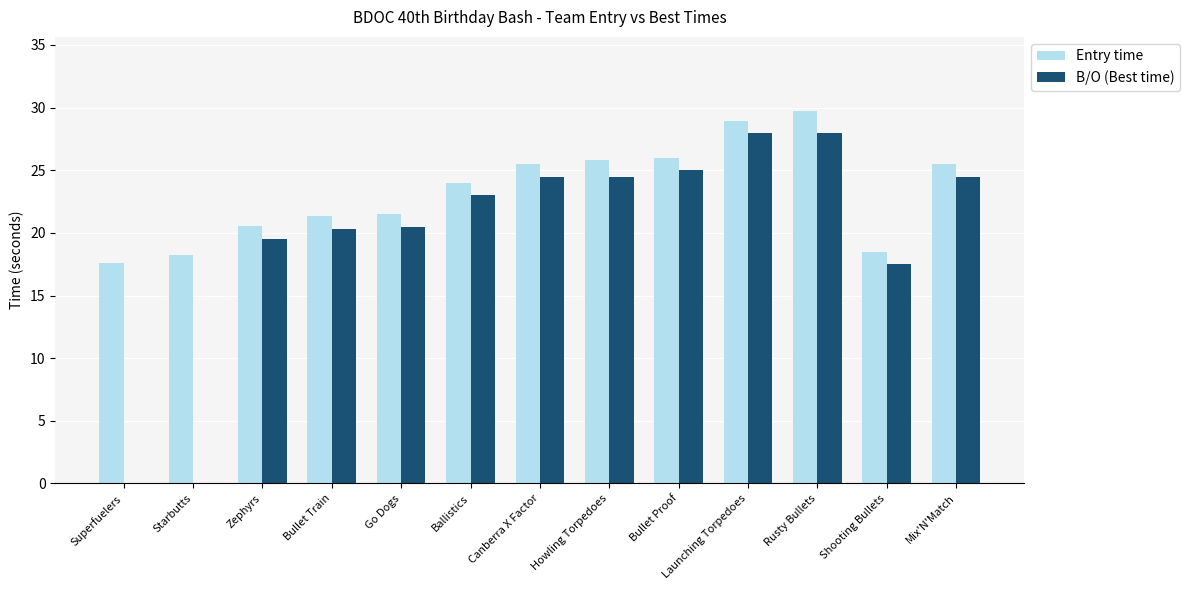

Reading left to right, extract all data points from this chart.

Entry time: Superfuelers=17.6	Starbutts=18.3	Zephyrs=20.6	Bullet Train=21.3	Go Dogs=21.5	Ballistics=24.0	Canberra X Factor=25.5	Howling Torpedoes=25.8	Bullet Proof=26.0	Launching Torpedoes=28.9	Rusty Bullets=29.7	Shooting Bullets=18.5	Mix'N'Match=25.5
B/O (Best time): Superfuelers=0.0	Starbutts=0.0	Zephyrs=19.6	Bullet Train=20.3	Go Dogs=20.5	Ballistics=23.0	Canberra X Factor=24.5	Howling Torpedoes=24.5	Bullet Proof=25.0	Launching Torpedoes=27.9	Rusty Bullets=27.9	Shooting Bullets=17.5	Mix'N'Match=24.5